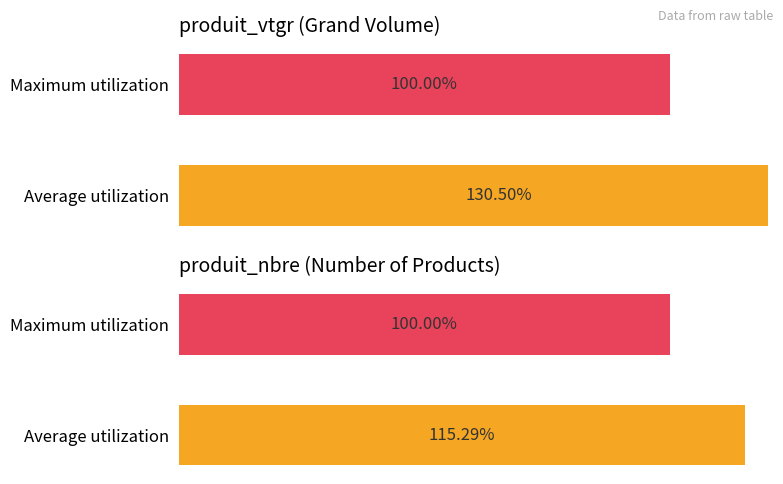

What is the average value of the produit_vtgr series?

115.3